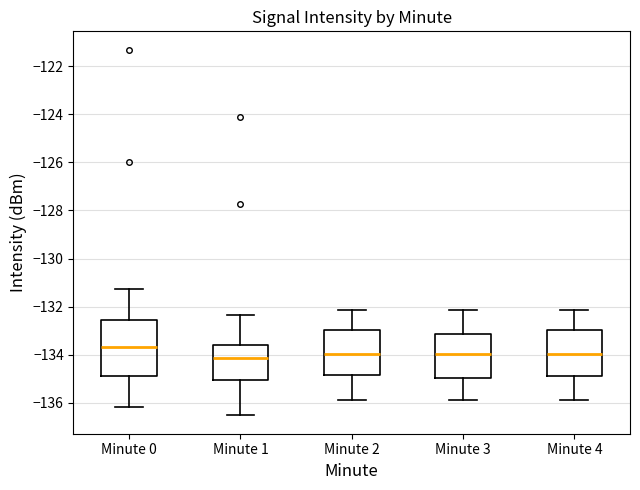

Where is the upper edge of the box for Minute 1 on the y-axis? The values are not printed on the chart, so give them approximately, as read against the axis.

-133.6